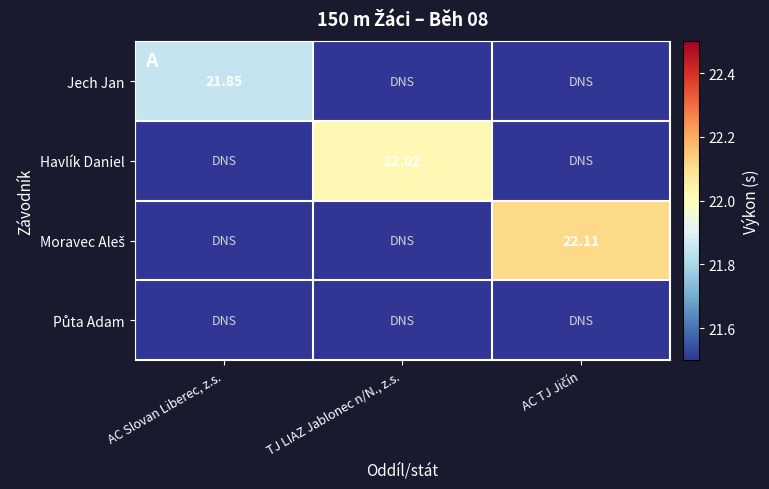

True or false: Půta Adam has a value of 14.3 at AC Slovan Liberec, z.s..

False